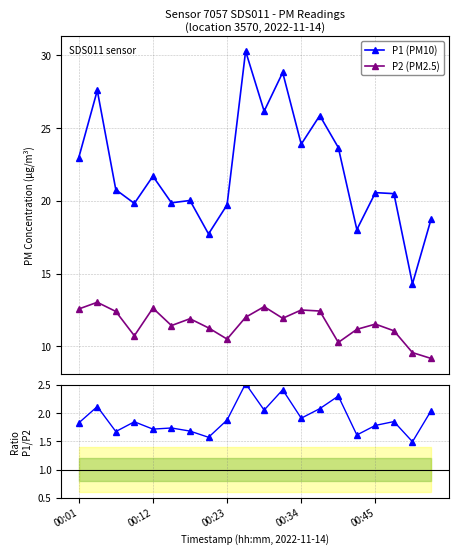

True or false: P1 (PM10) and P2 (PM2.5) cross at least once.

False